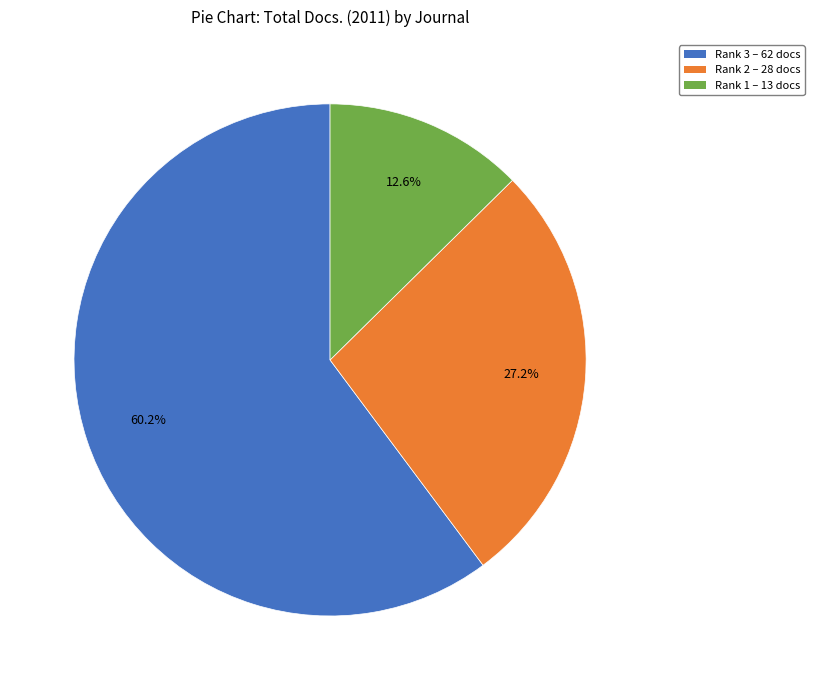

Does any single category account for the majority?

Yes